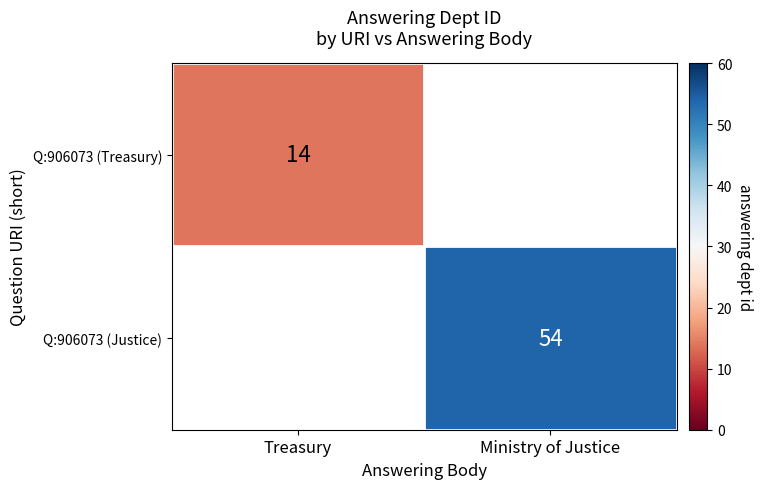

True or false: Q:906073 (Treasury) has a value of 19 at Treasury.

False